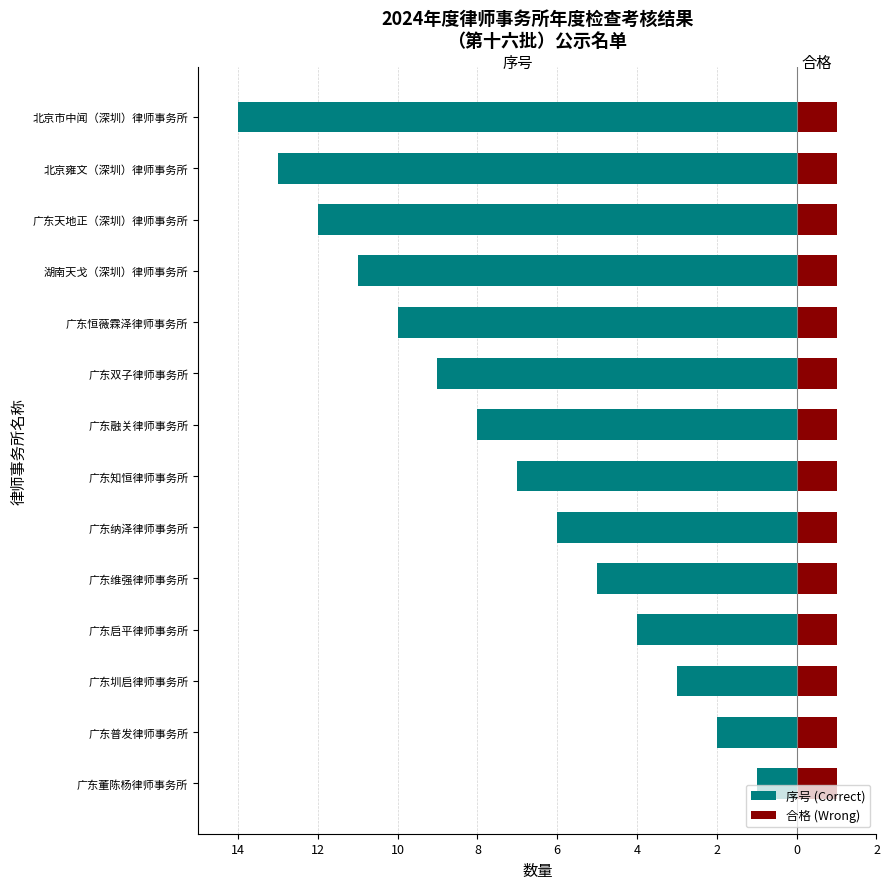

How many bars are there in each group?

2